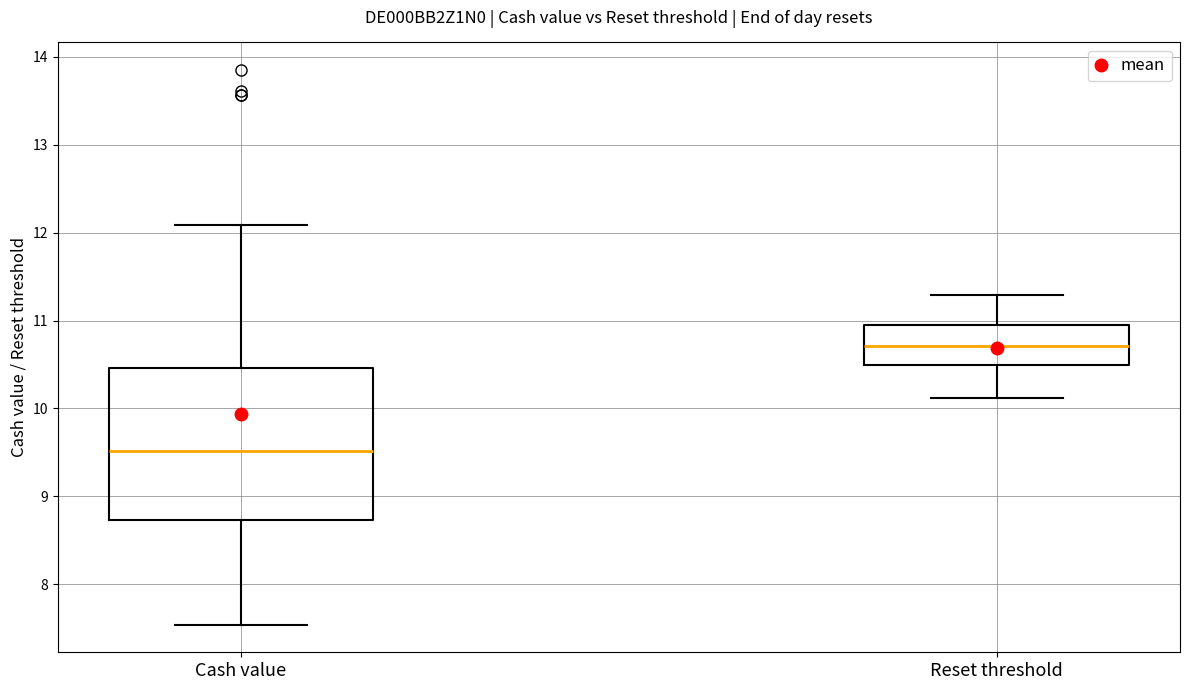

Where does the median line of the box for Reset threshold sit on the y-axis? The values are not printed on the chart, so give them approximately, as read against the axis.

10.7